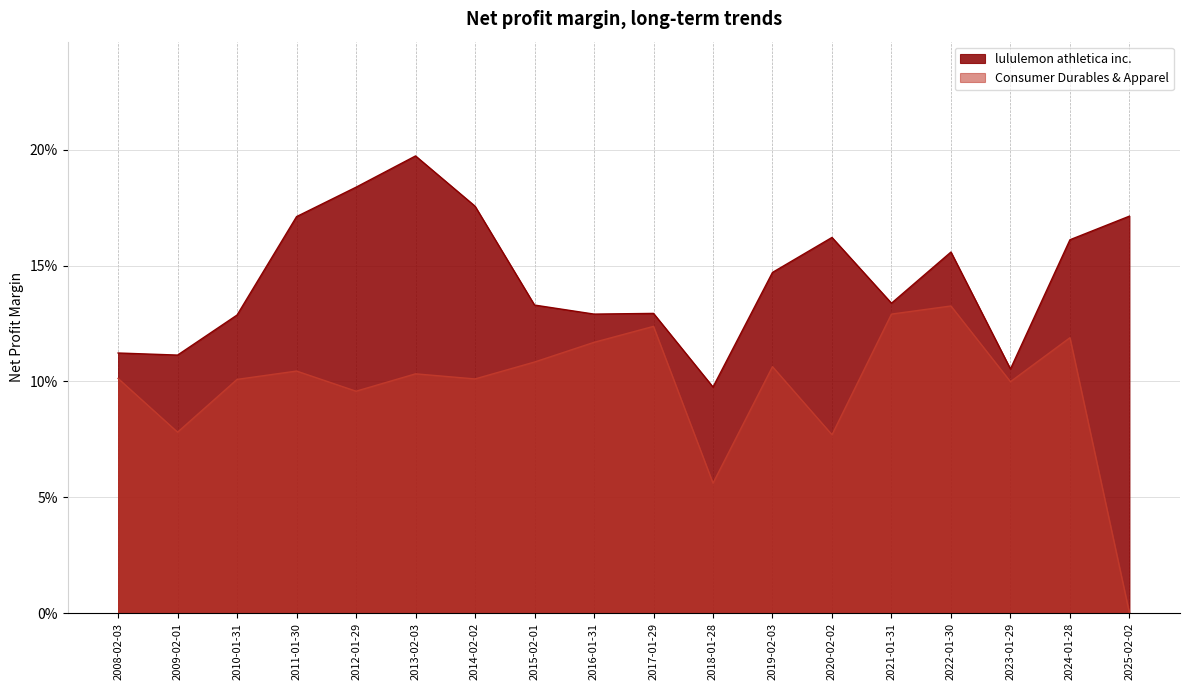

Which series has the largest total across all categories?

lululemon athletica inc.